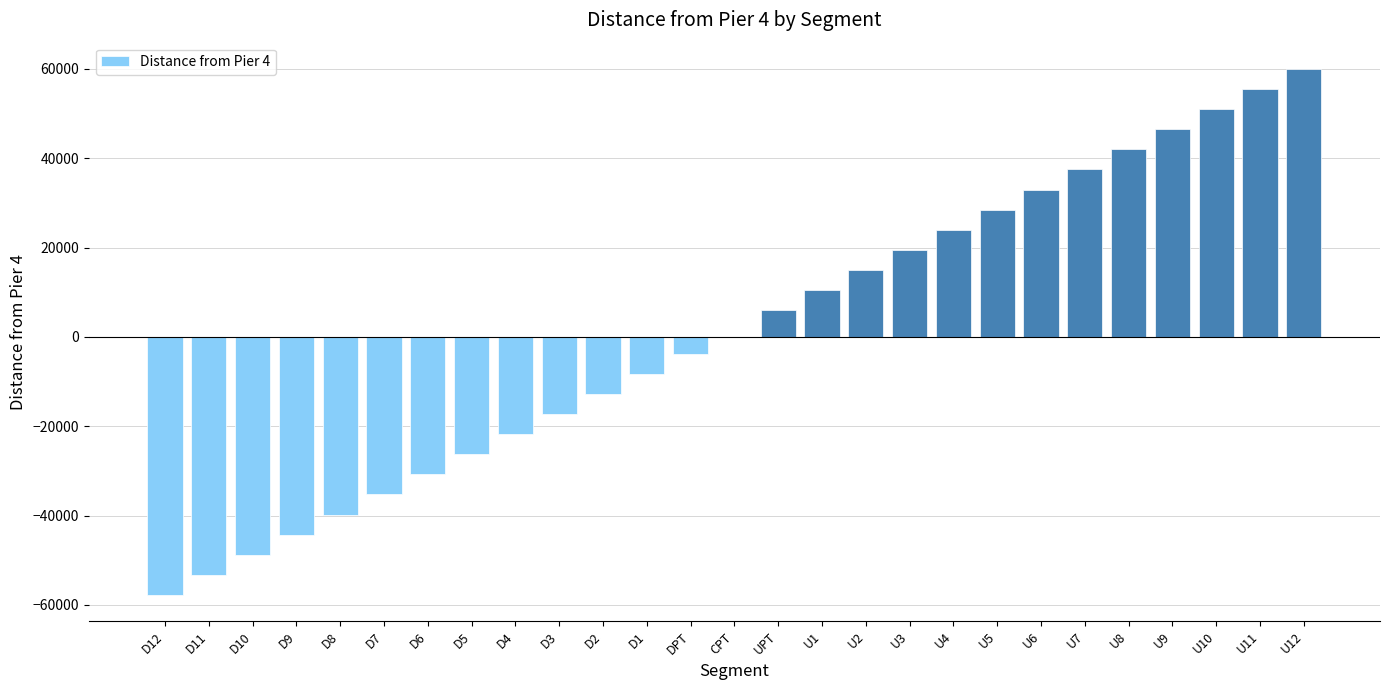

Where is the data nearest to the value 1125?

CPT